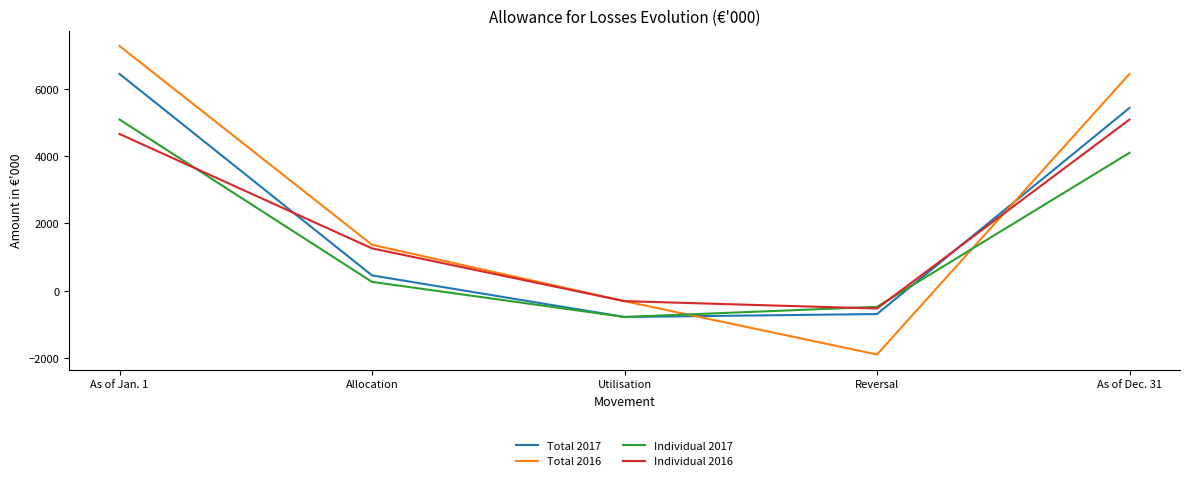

Between As of Jan. 1 and Utilisation, which series saw the biggest shift?

Total 2016